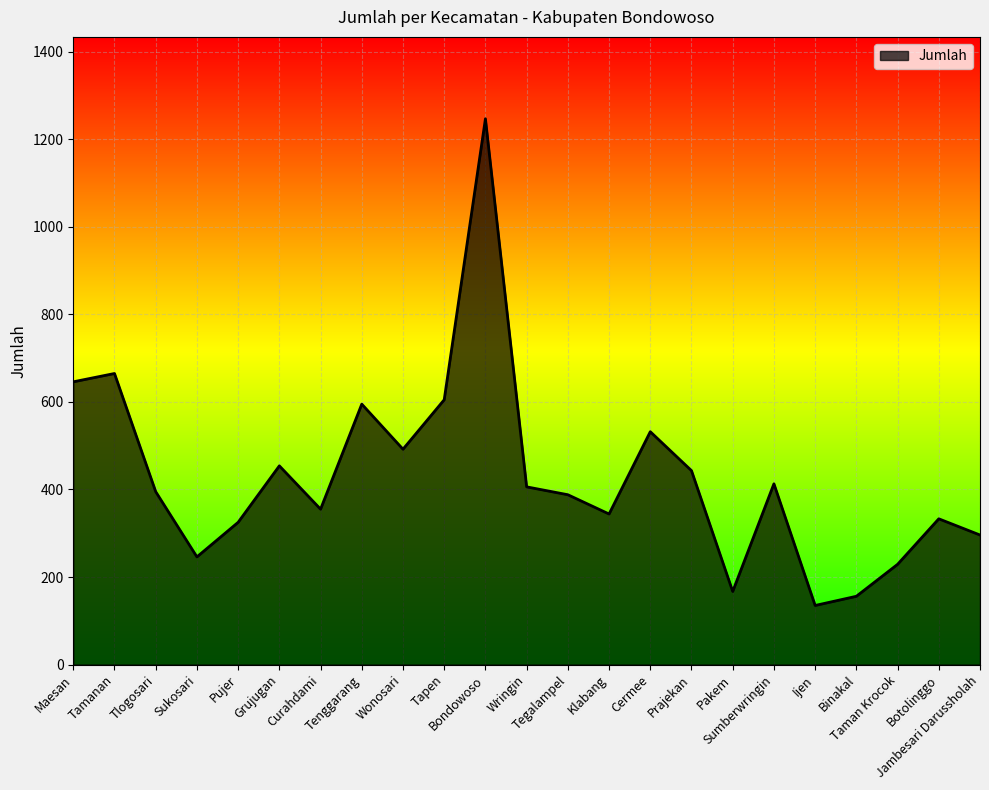

What is the average value?

429